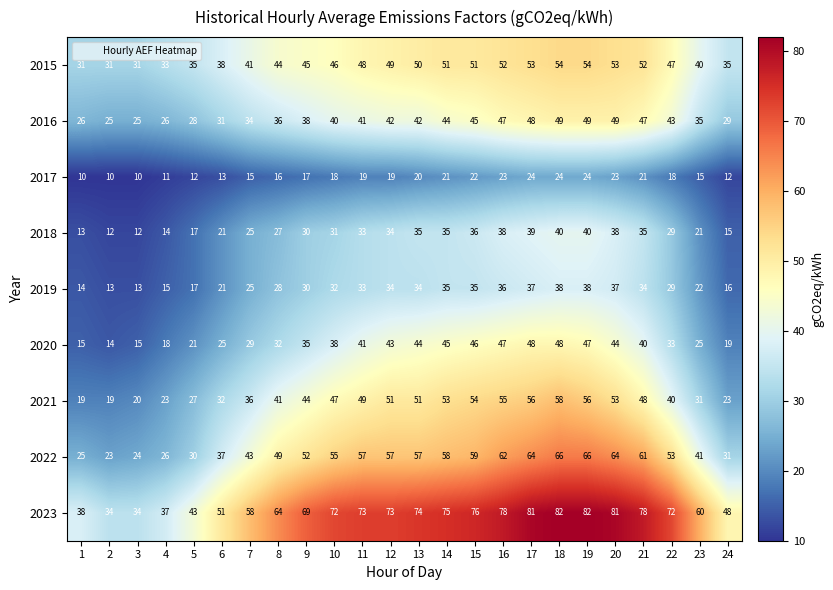

What is the difference between the maximum and second lowest values in the 2016 series?

24